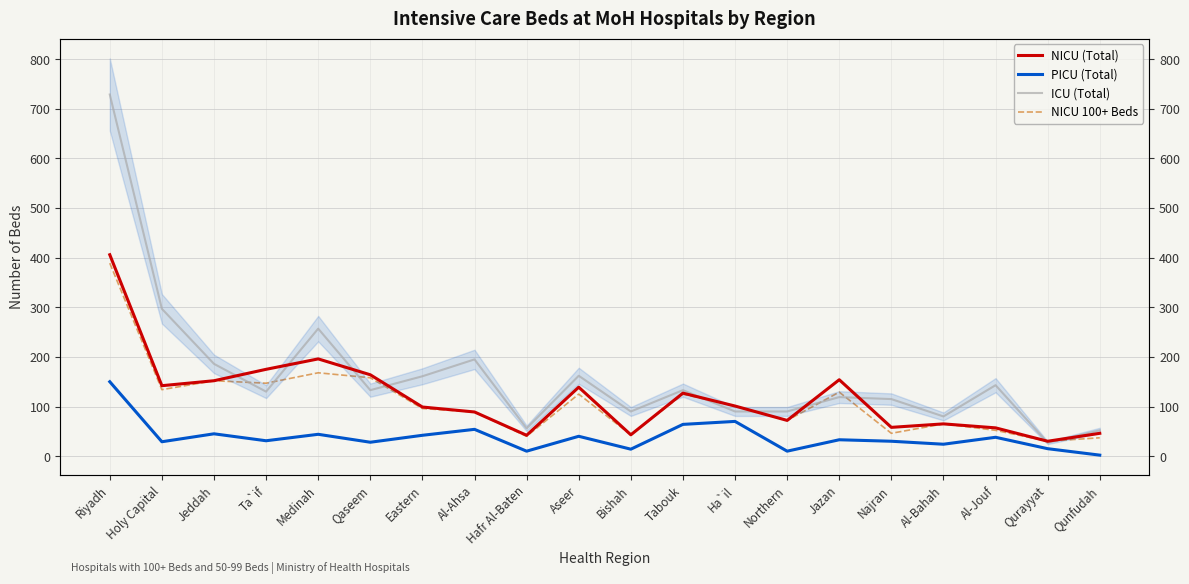

Which series changed the most between Tabouk and Al-Bahah?

NICU (Total)